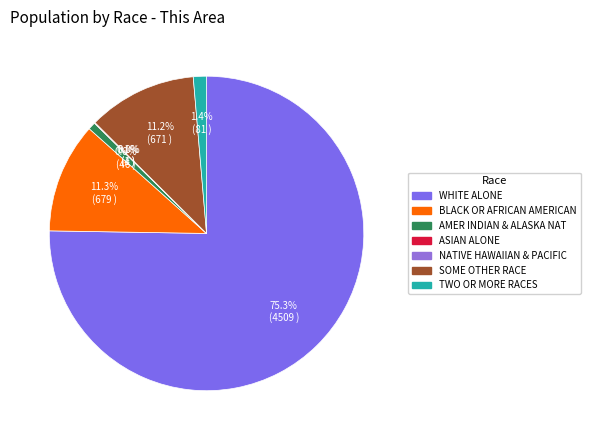

What is the majority slice?

White alone